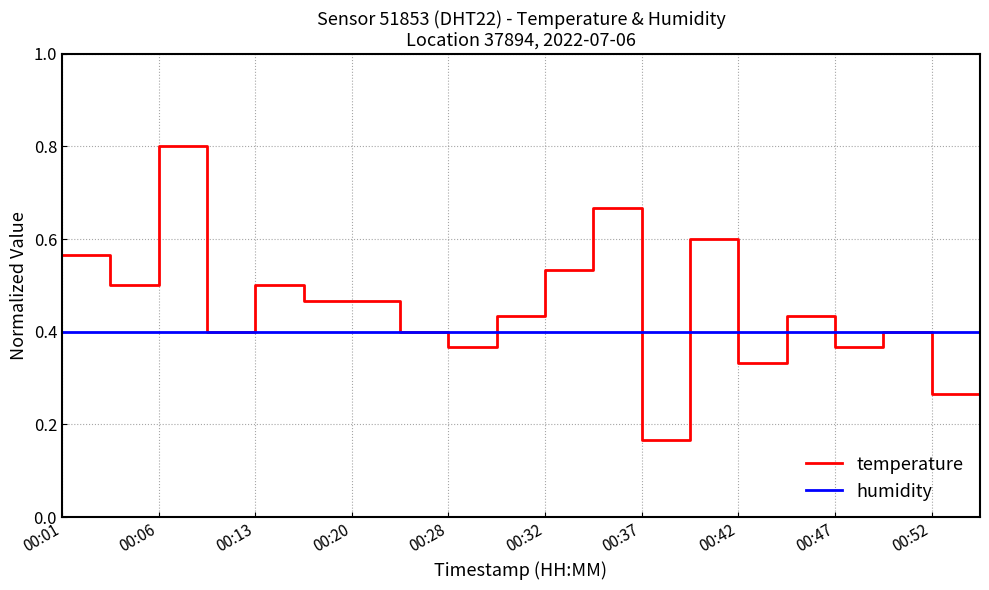

Rank the series by their maximum value, from lowest to highest.

humidity, temperature